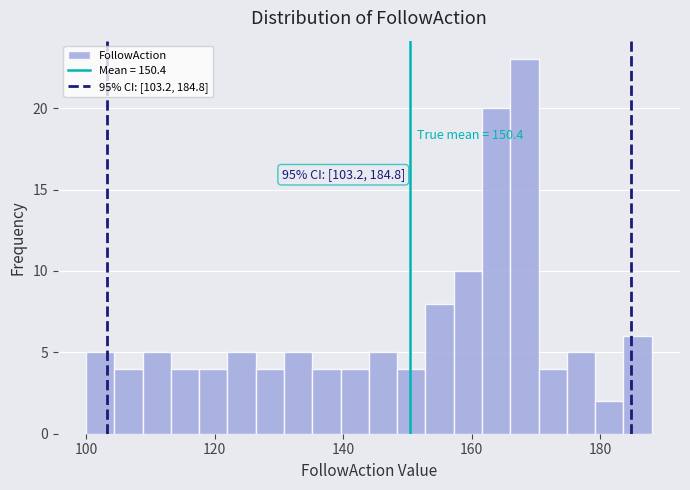

Read against the x-axis, roughly where is the centre of the tallest bar?

168